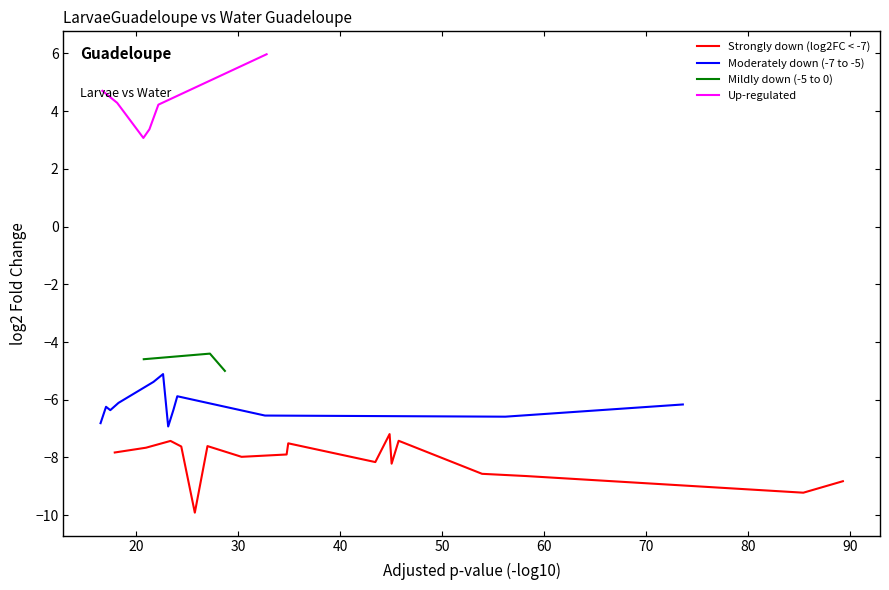

What is the highest value of the Strongly down (log2FC < -7) series?

-7.2